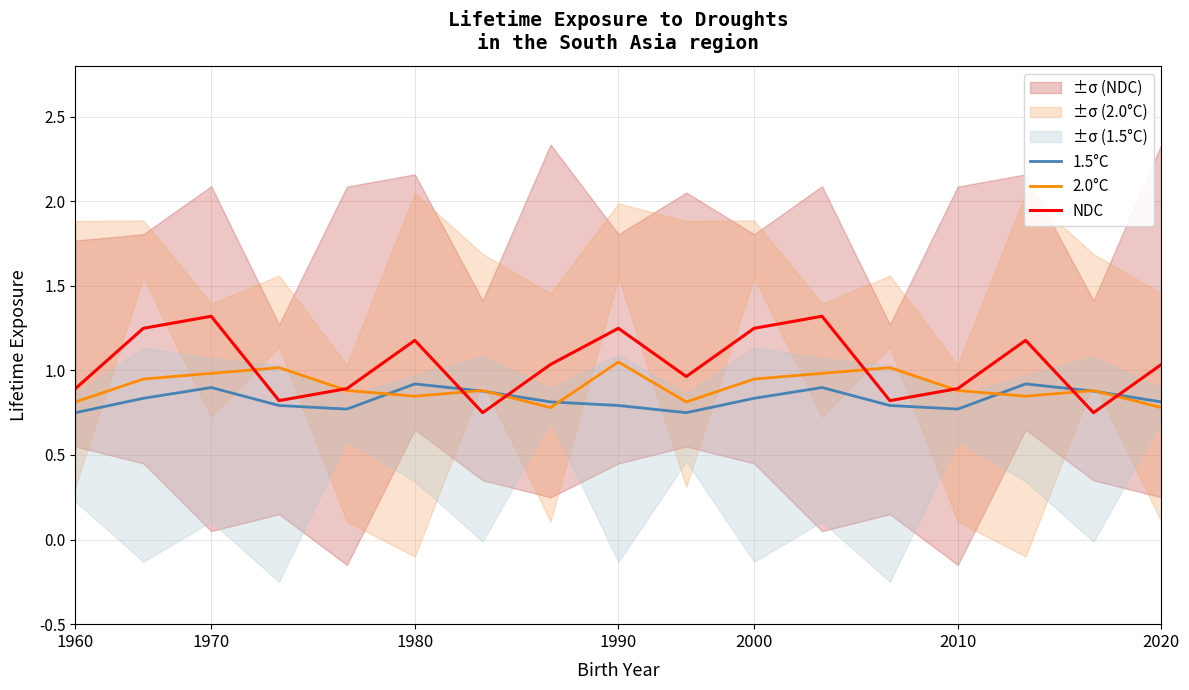

What is the value of the 2.0°C point at the 5th from the left?

0.9